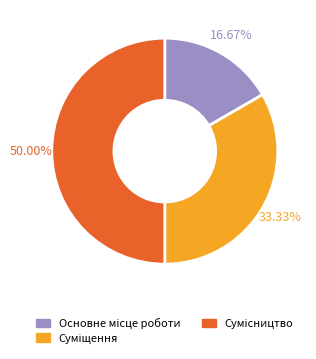

What percentage is the Основне місце роботи slice, to the nearest percent?

17%